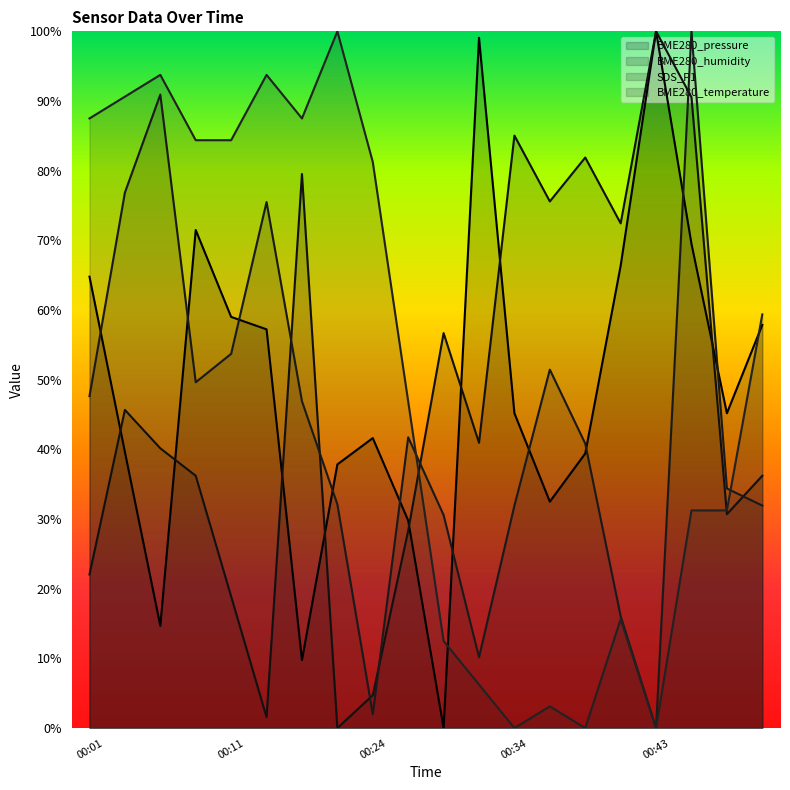

What is the difference between the second highest and minimum values in the SDS_P1 series?

0.9